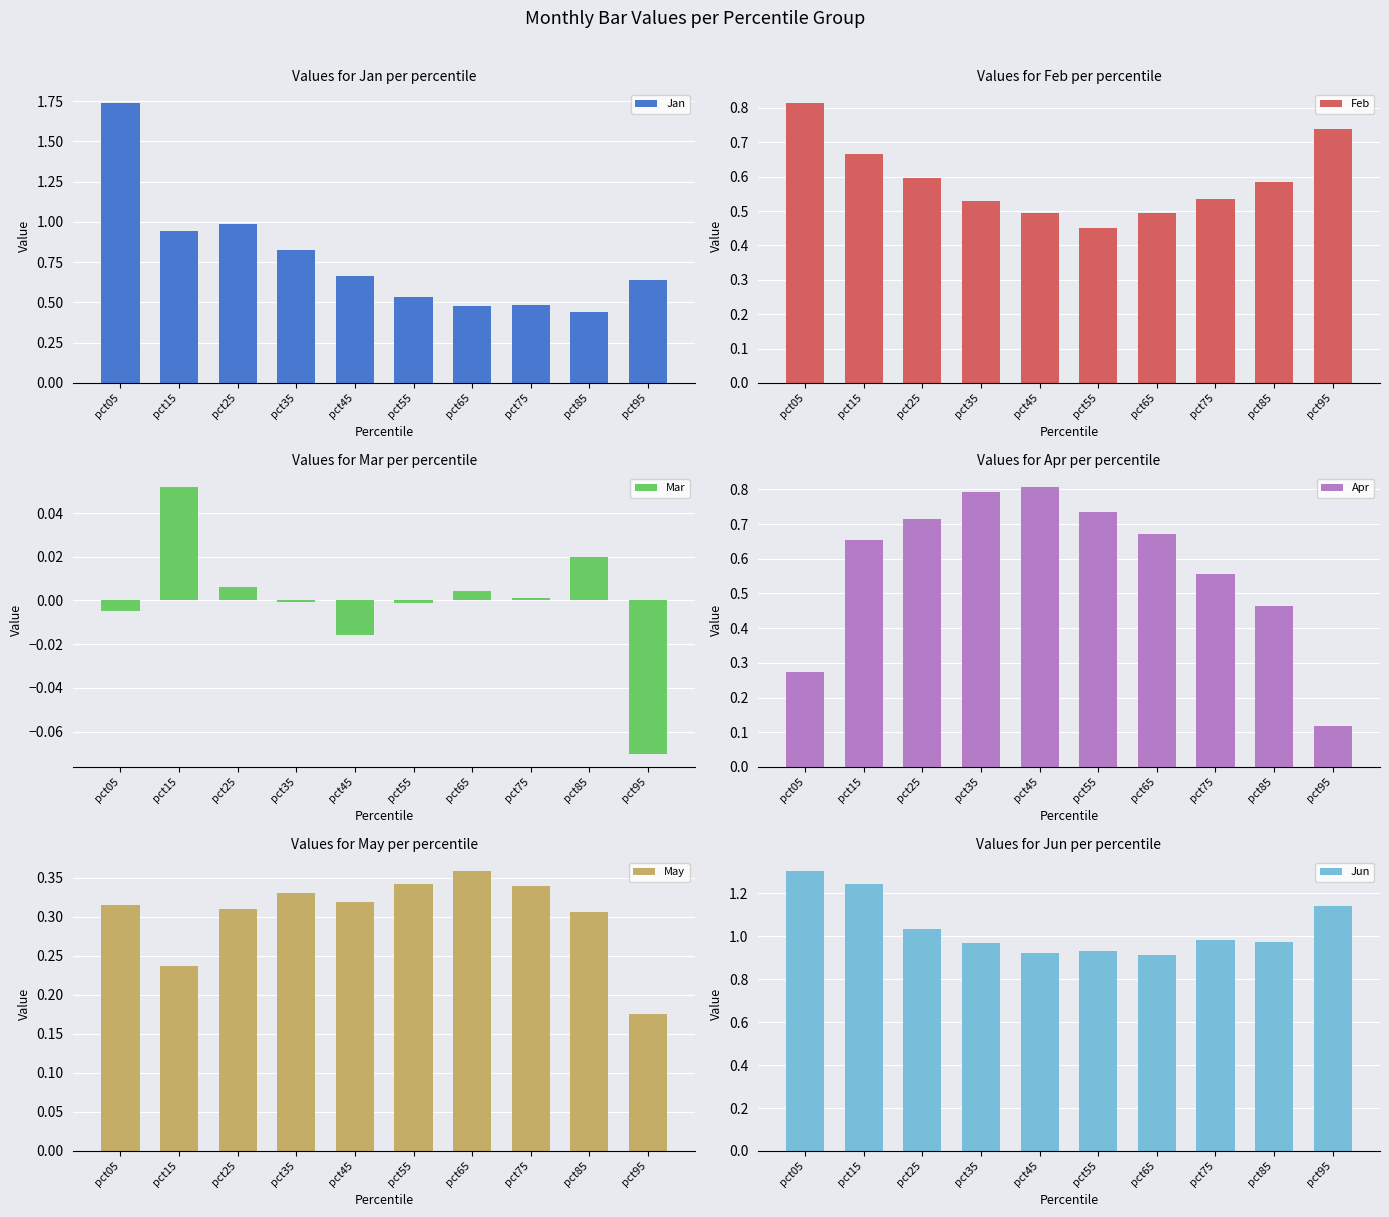

What is the maximum value for Jun?

1.3